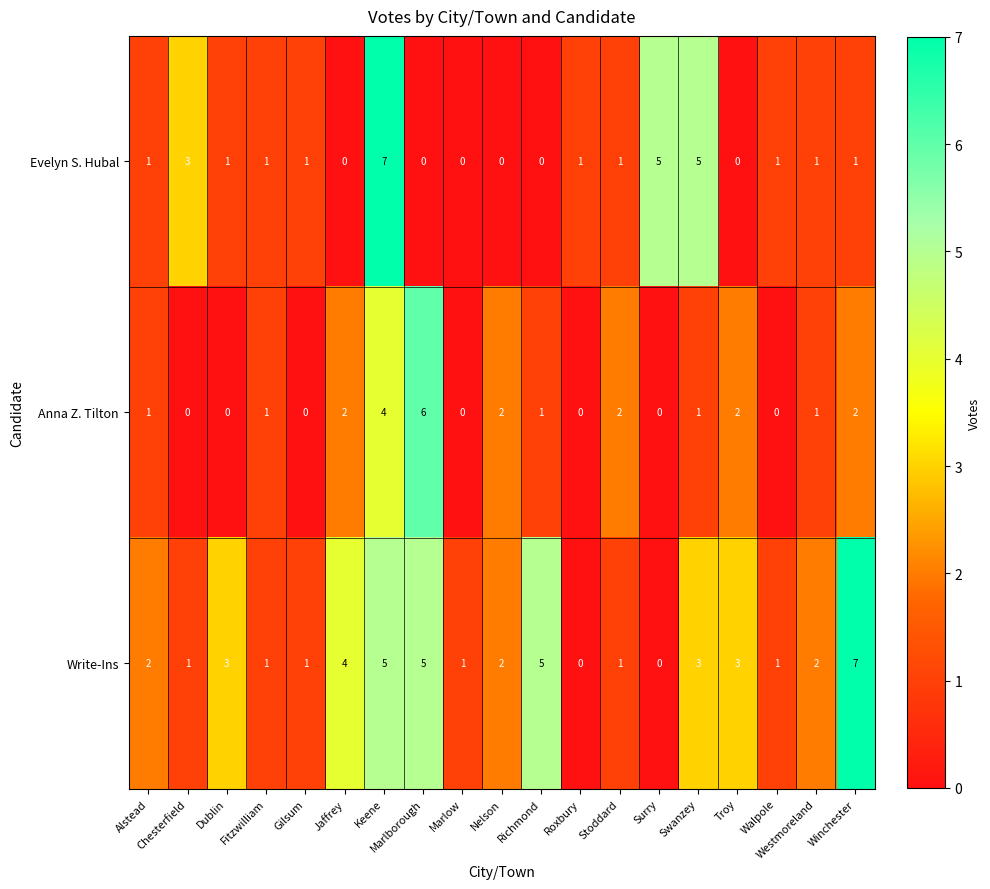

True or false: Anna Z. Tilton has a value of 4 at Marlborough.

False